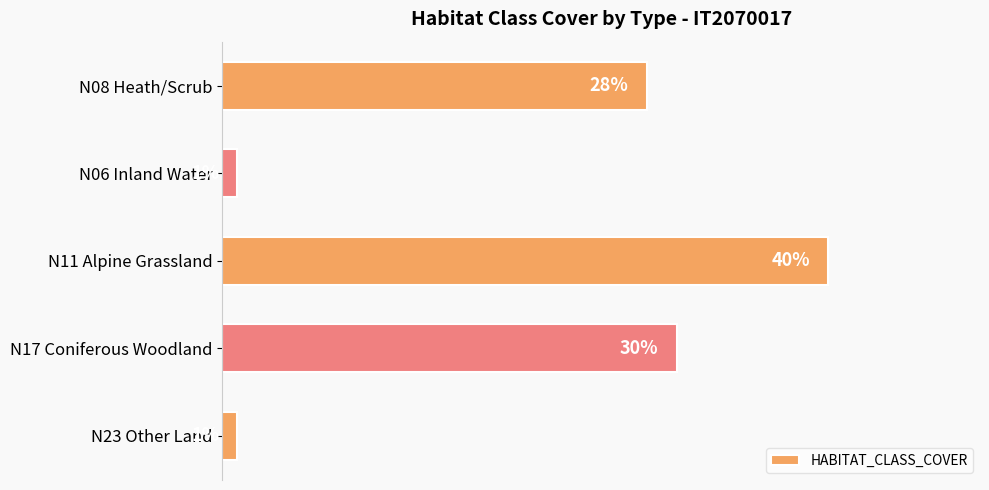

Which has a higher value, N11 Alpine Grassland or N06 Inland Water?

N11 Alpine Grassland